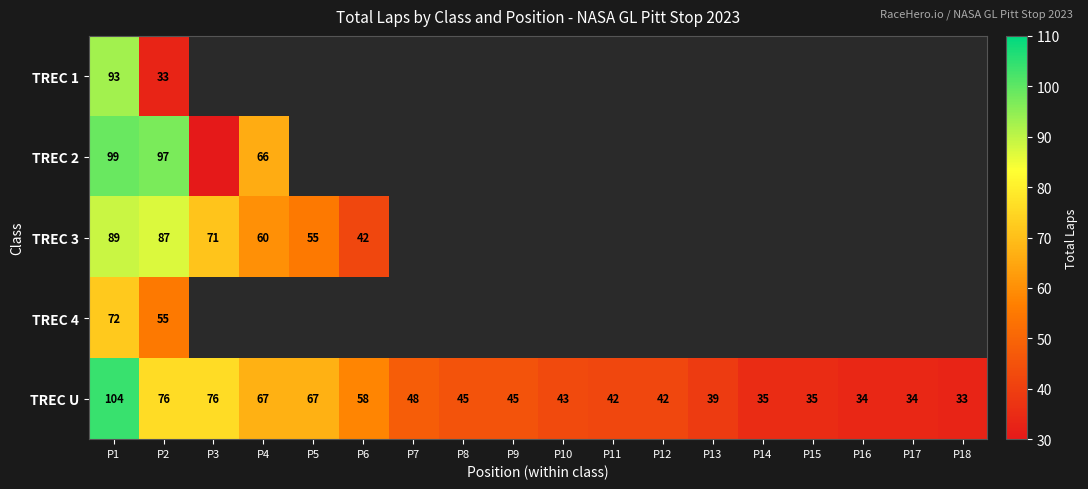

At which category does the chart reach its peak across all series?

P1